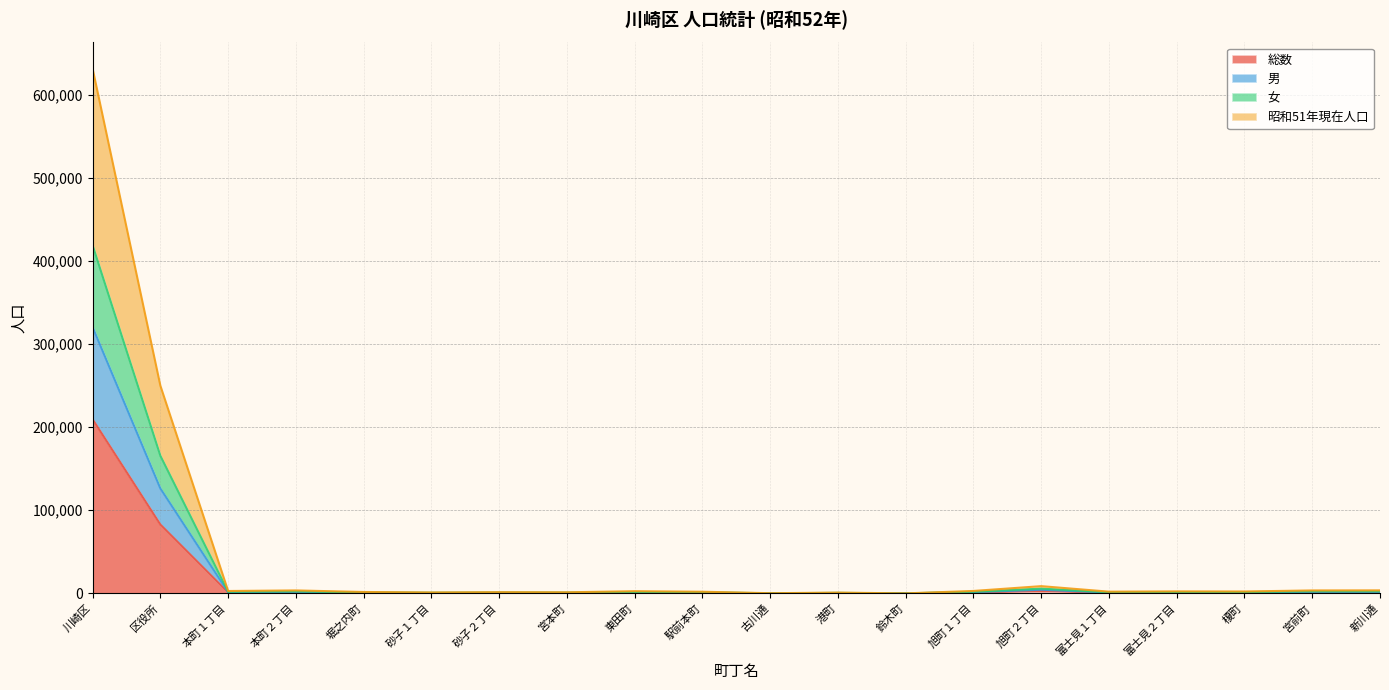

At which label does 総数 reach its peak?

川崎区